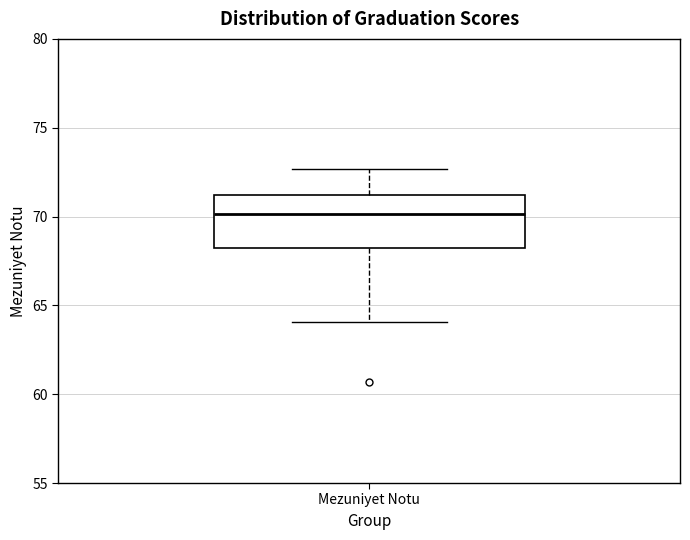

Transcribe this box plot: give where the median line is, the range the box spans, and where the two whiskers end, as read against the y-axis. The values are not printed on the chart, so give them approximately, as read against the axis.

median 70.0, box 68.0 to 71.0, whiskers 64.0 to 72.5